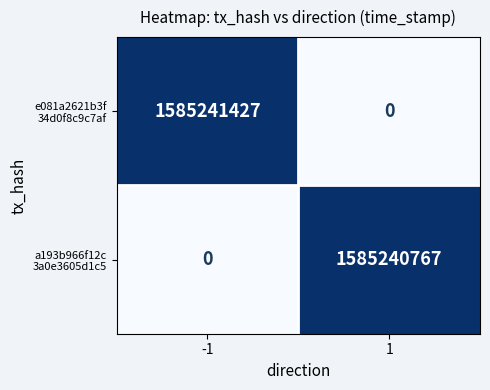

Count the number of data series in this chart.

2